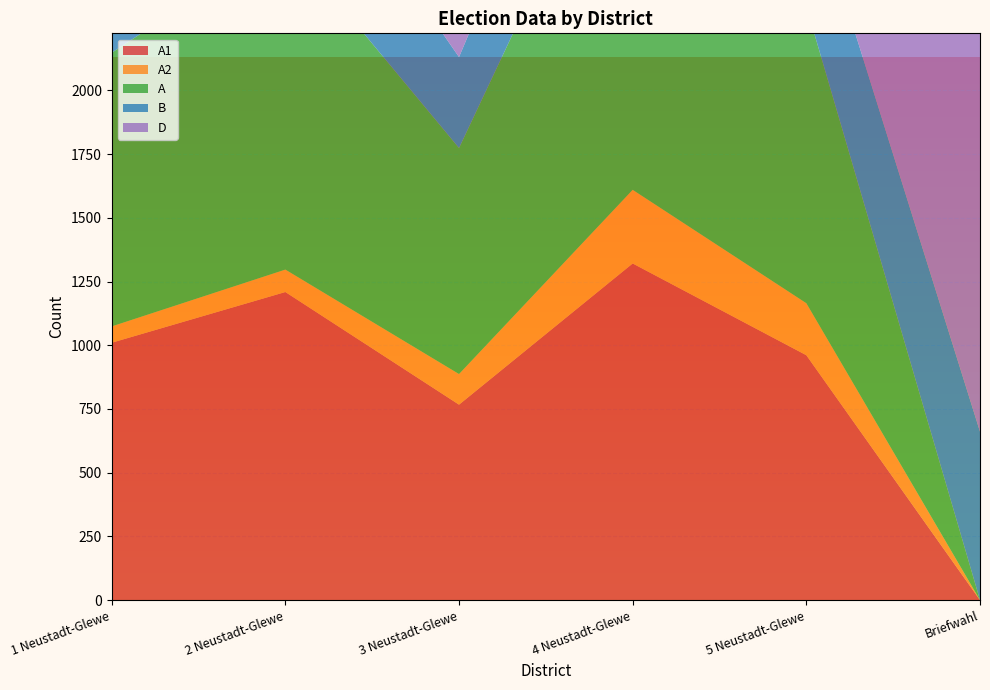

Reading right to left, list all the values displayed in this chart.

A1: 0	961	1321	767	1209	1010
A2: 0	204	289	120	88	64
A: 0	1165	1610	887	1297	1074
B: 661	507	521	357	520	334
D: 1934	1442	1500	1012	1480	931